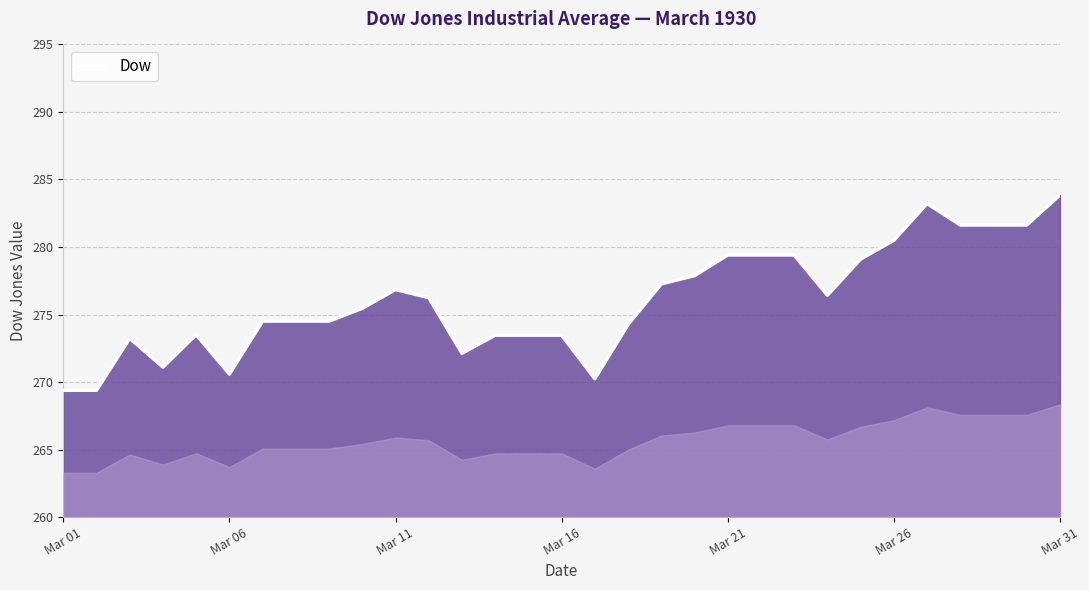

What is the difference between the maximum and minimum values?

14.5